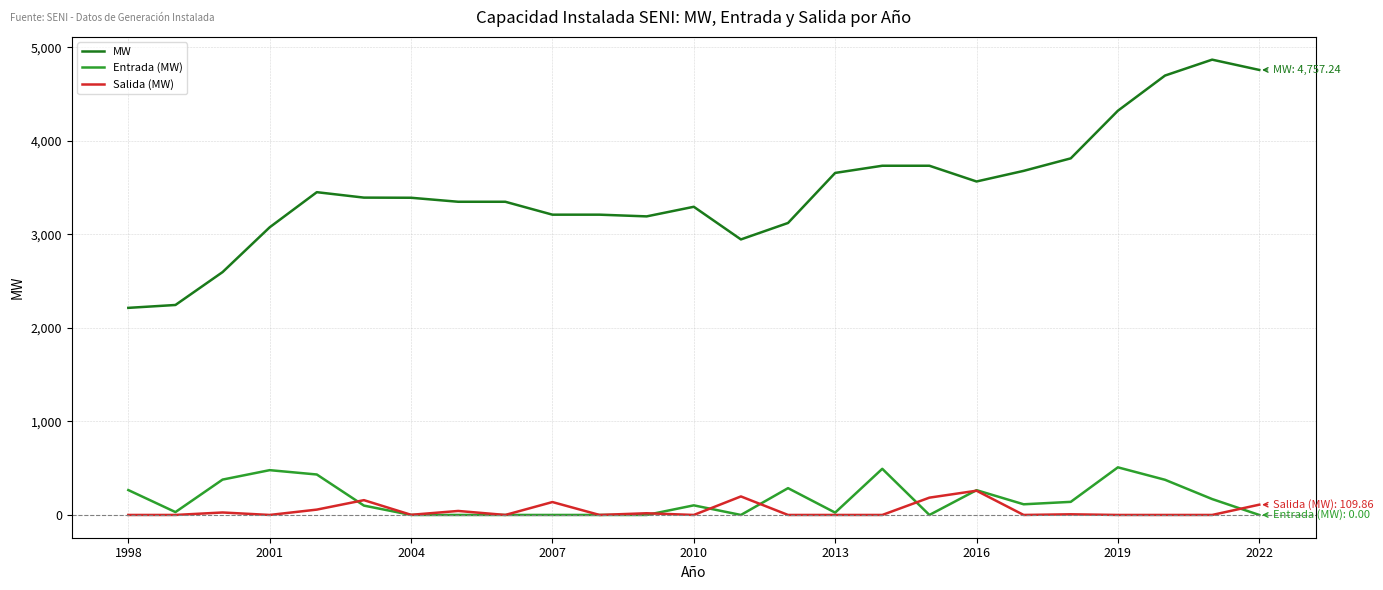

Which series has the largest total across all categories?

MW